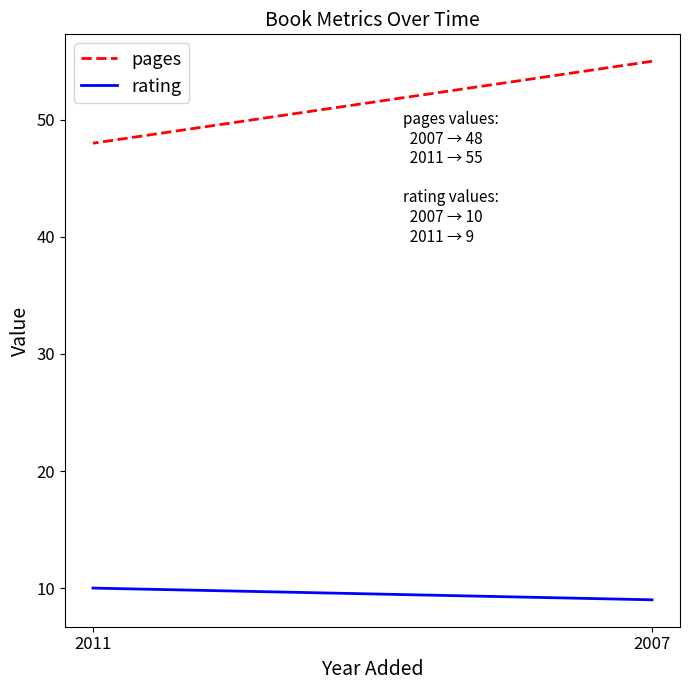

Which has a higher value, 2011 or 2007?

2007